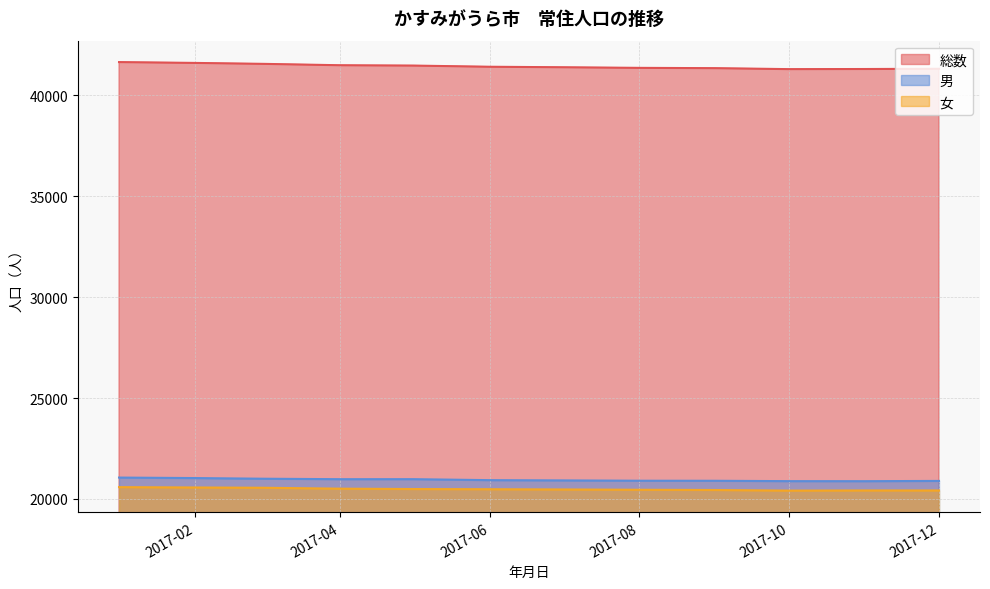

What is the greatest value displayed?

41646